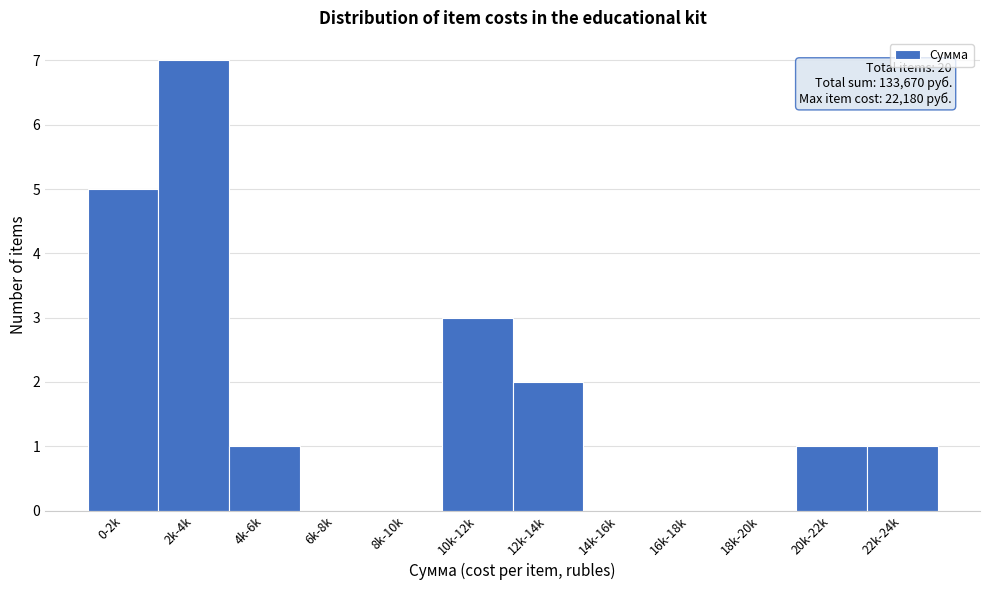

Reading right to left, what are all the values shown in this chart?

22k-24k=1	20k-22k=1	18k-20k=0	16k-18k=0	14k-16k=0	12k-14k=2	10k-12k=3	8k-10k=0	6k-8k=0	4k-6k=1	2k-4k=7	0-2k=5